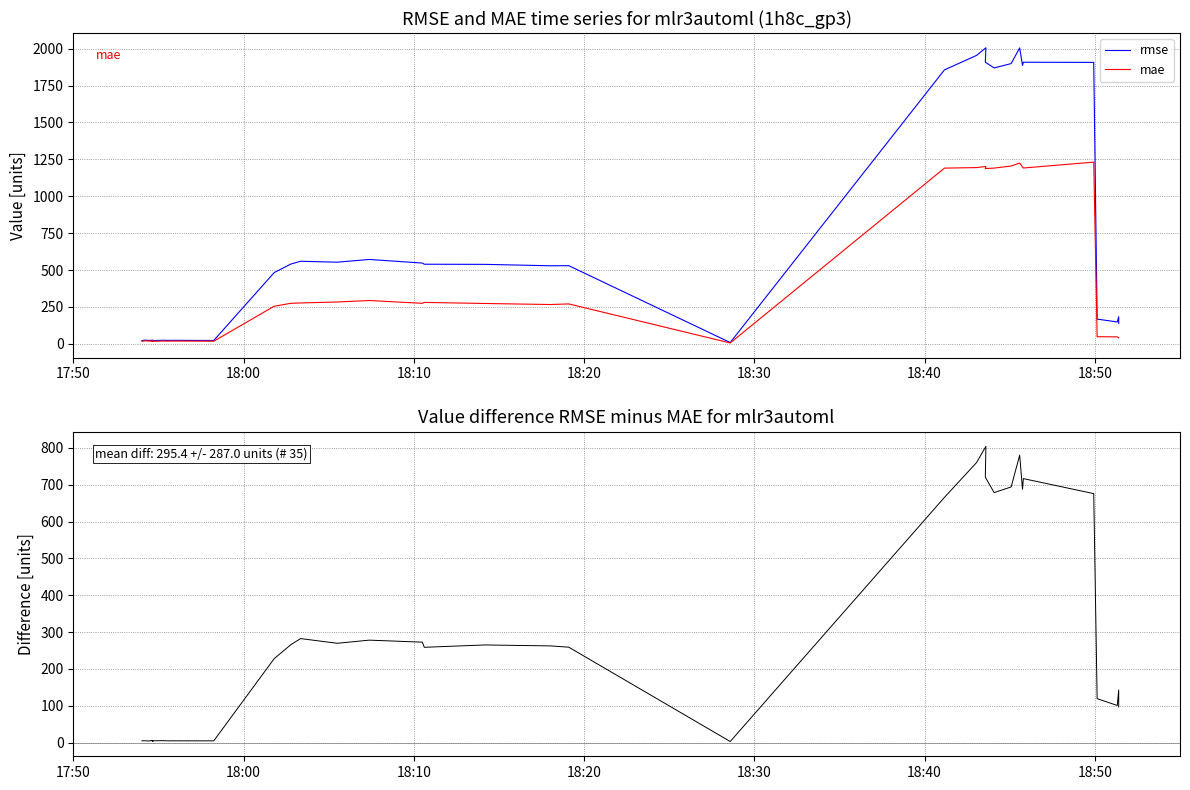

What is the value of the mae point at the 12th from the left?

274.6